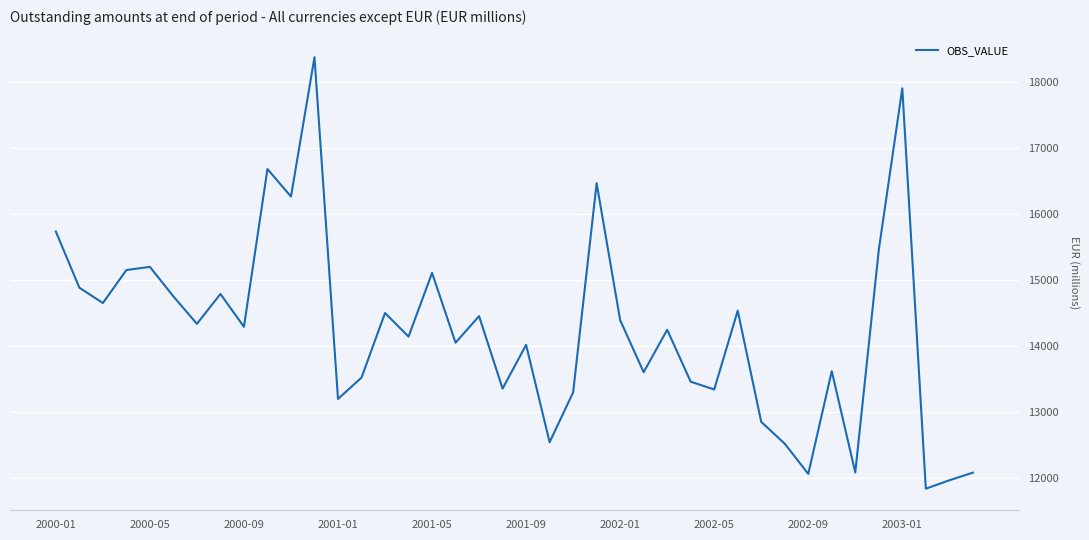

What is the smallest value displayed?

11843